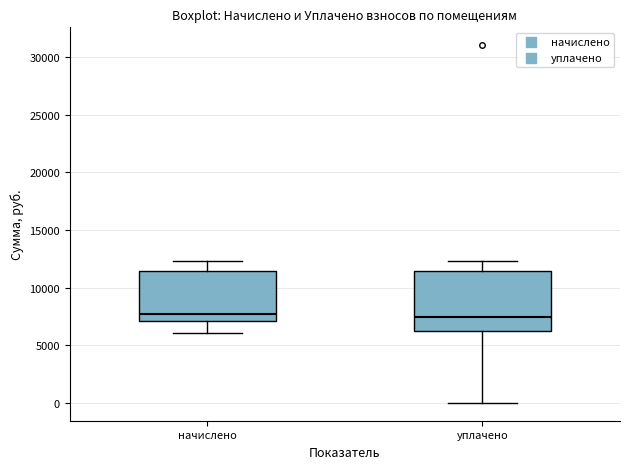

Reading left to right, read every box against the y-axis: the position of its median line, the range the box covers, and the ends of its whiskers. The values are not printed on the chart, so give them approximately, as read against the axis.

начислено: median 7500, box 7000 to 11500, whiskers 6000 to 12500
уплачено: median 7500, box 6000 to 11500, whiskers 0 to 12500